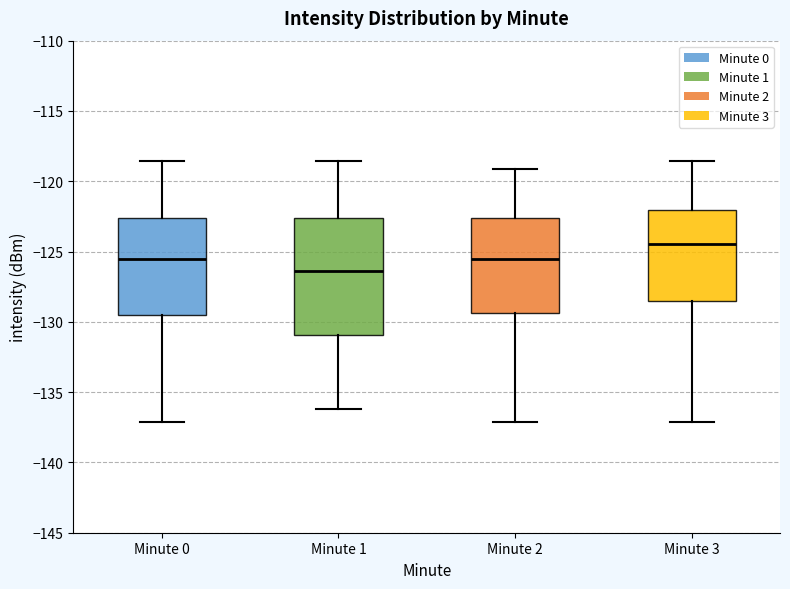

Comparing the boxes themselves (not the whiskers), which one is the tallest?

Minute 1